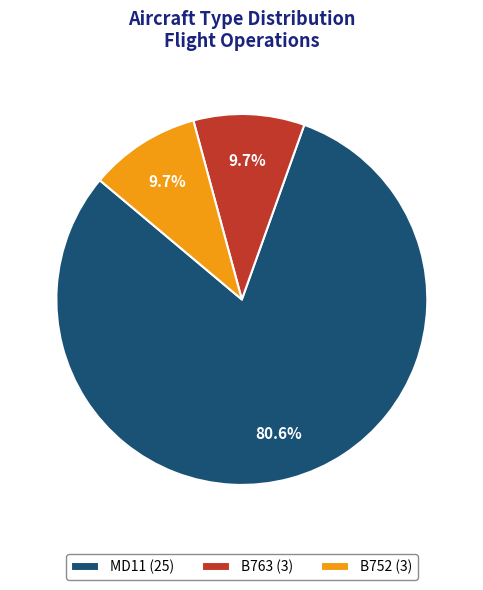

To the nearest percent, what portion does MD11 represent?

81%